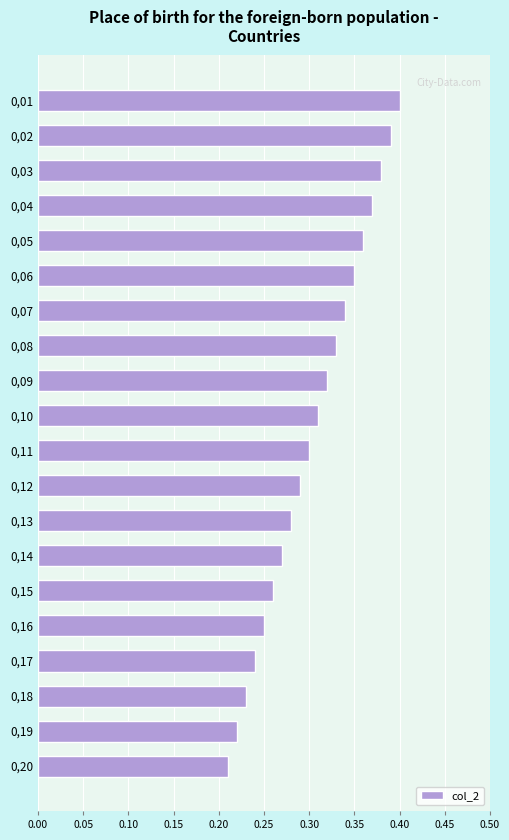

At which category does the chart reach its peak across all series?

0,01